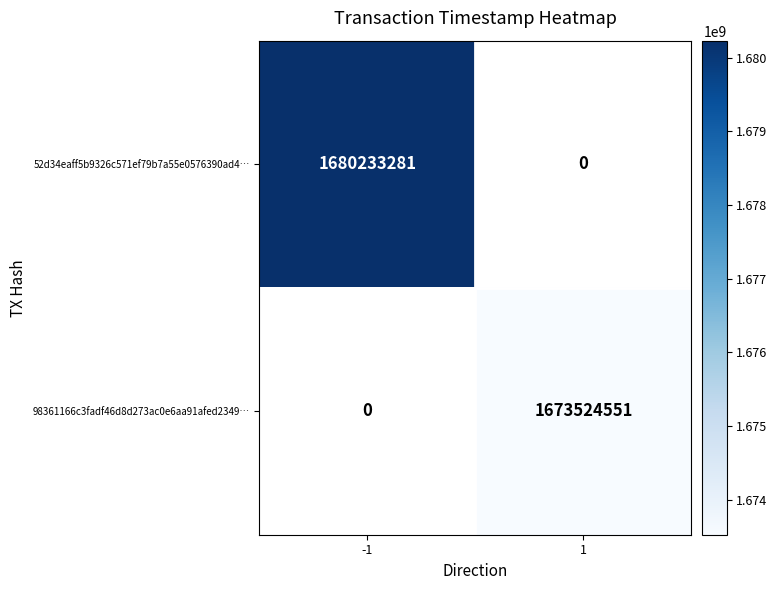

The value of 52d34eaff5b9326c571ef79b7a55e0576390ad4… at -1 is 1680233281. True or false?

True